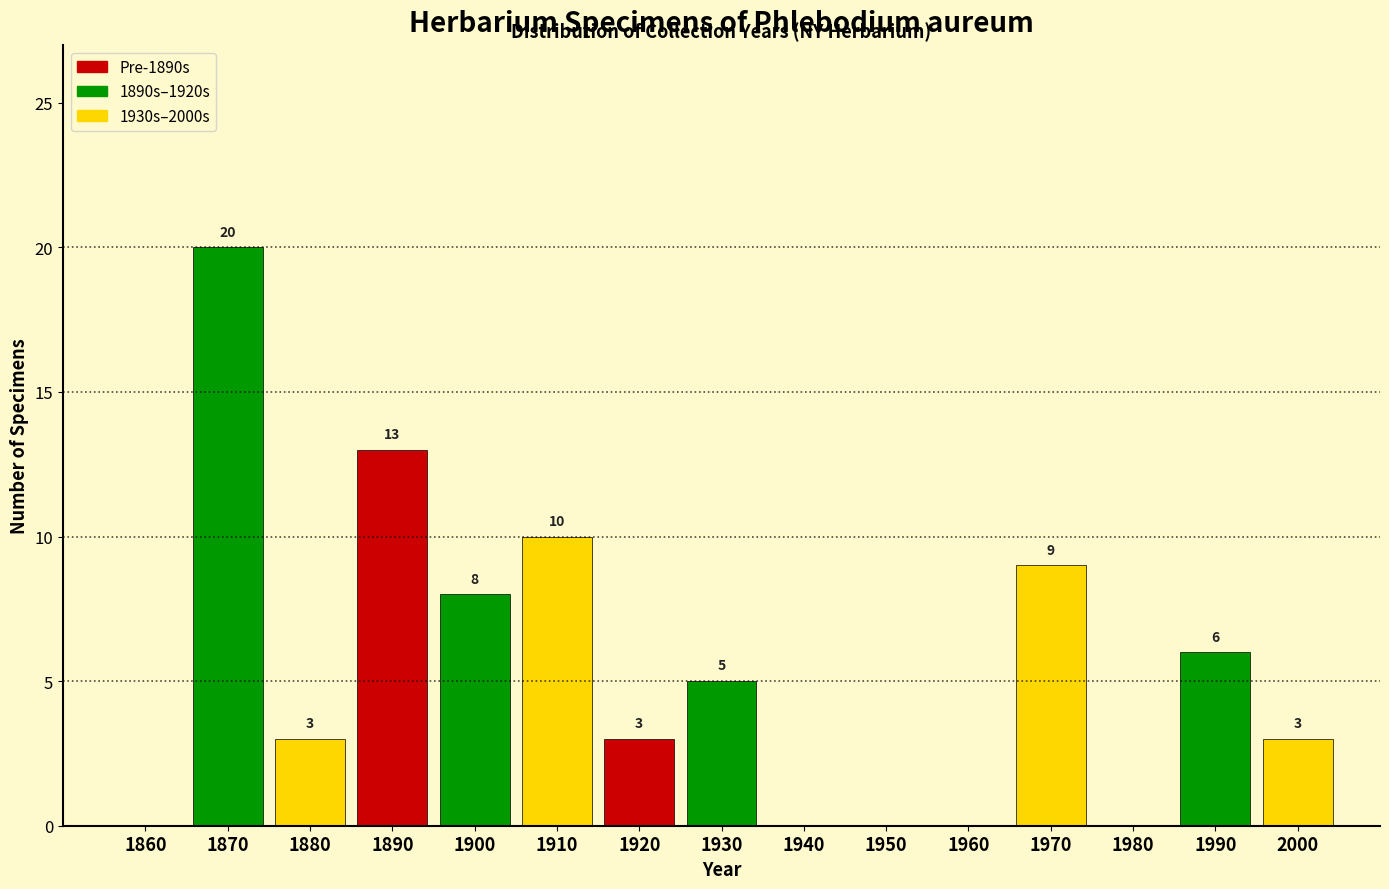

Reading left to right, transcribe all the data shown in this chart.

1860=0	1870=20	1880=3	1890=13	1900=8	1910=10	1920=3	1930=5	1940=0	1950=0	1960=0	1970=9	1980=0	1990=6	2000=3